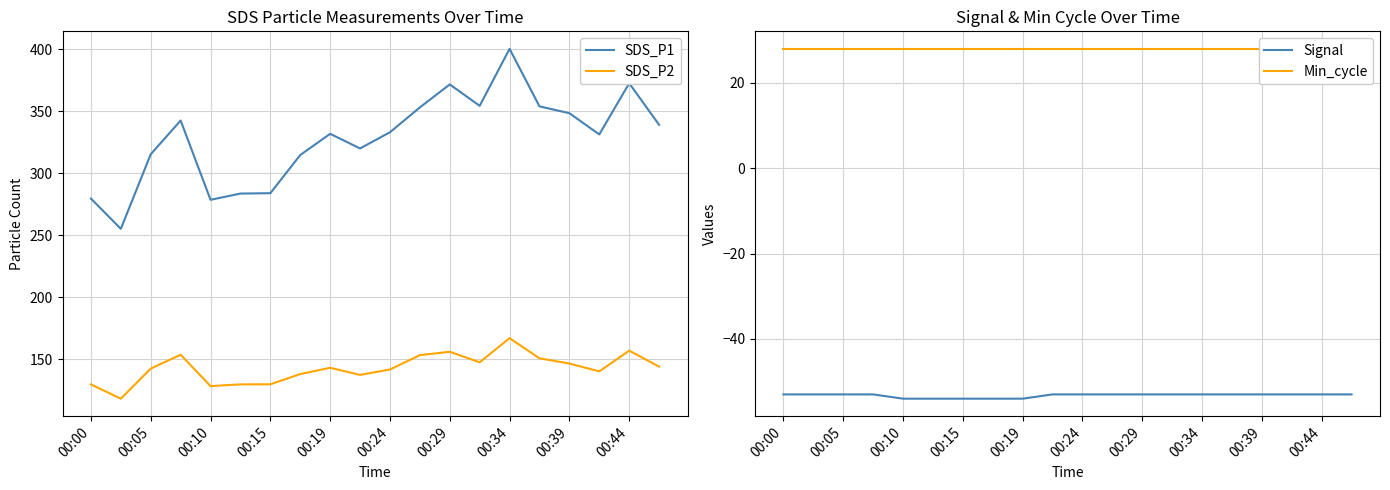

True or false: Min_cycle has more than 2 interior local peaks.

False